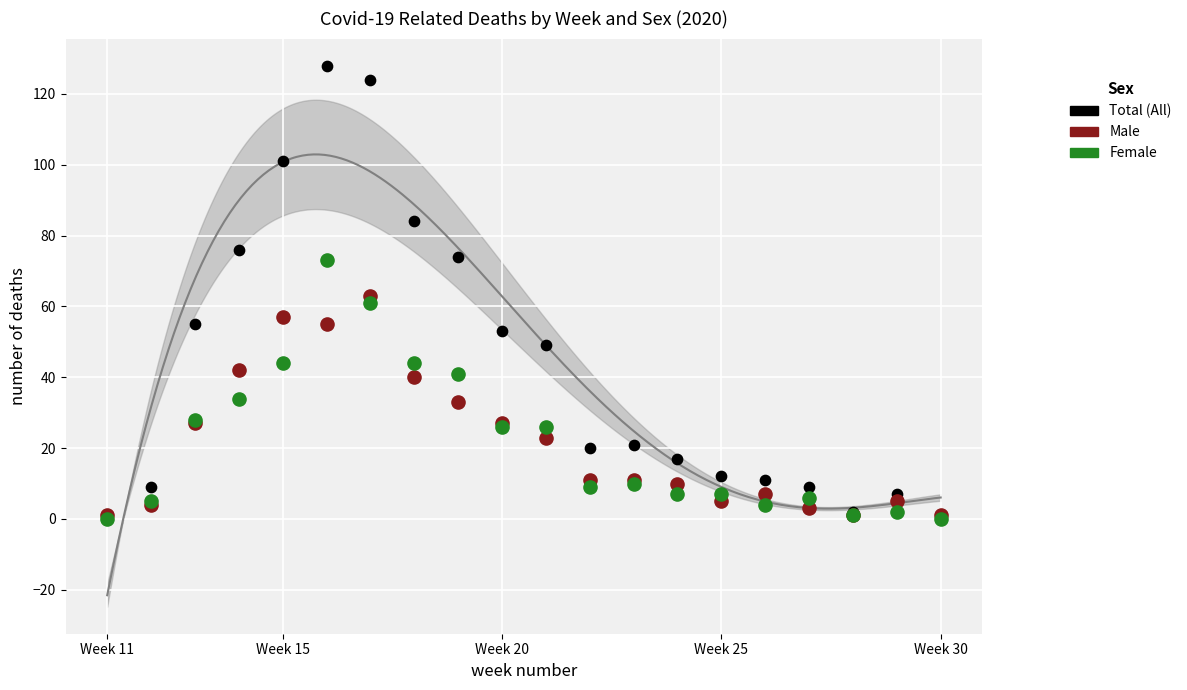

What are all the series names shown in the legend?

Total (All), Male, Female